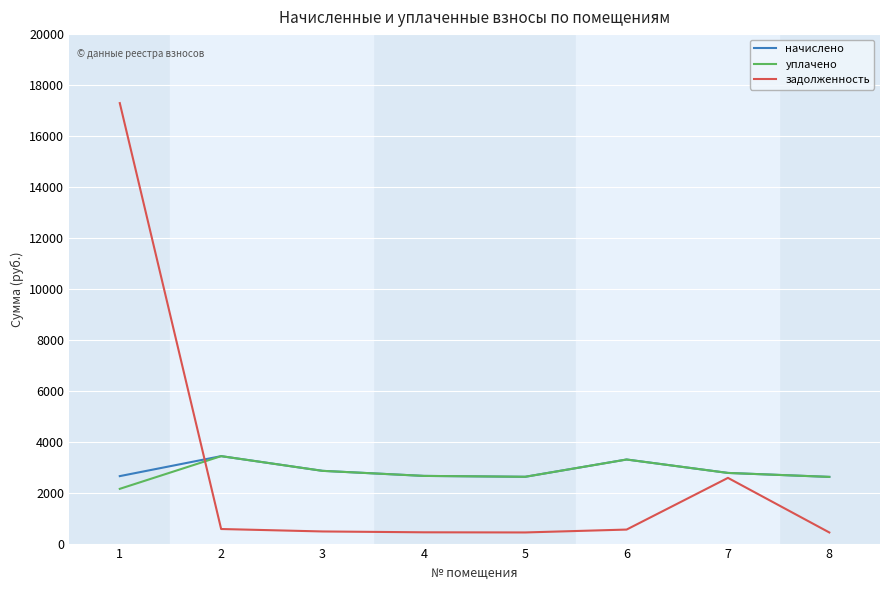

What is the sum of the уплачено values at 6 and 8?

5918.4